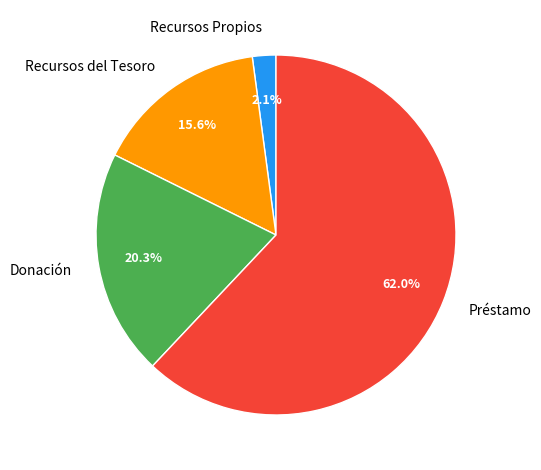

Count the number of slices in the pie.

4